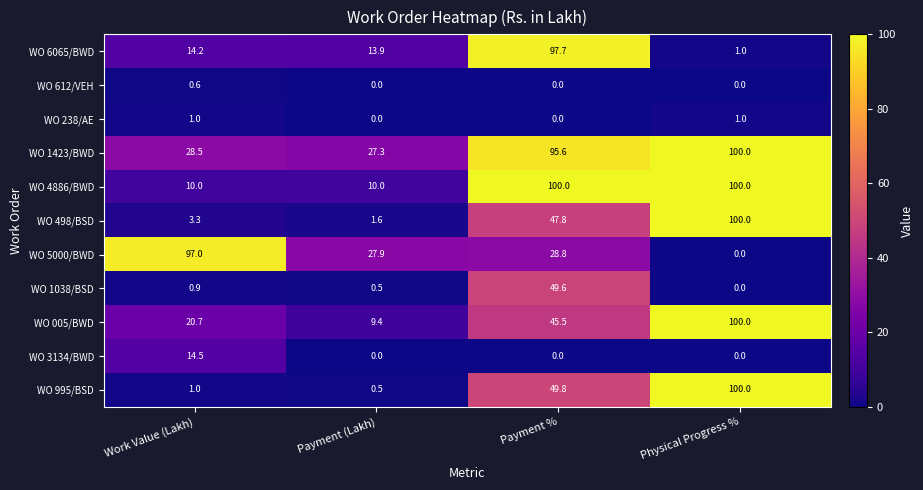

List the labels in order of WO 1423/BWD value, smallest first.

Payment (Lakh), Work Value (Lakh), Payment %, Physical Progress %